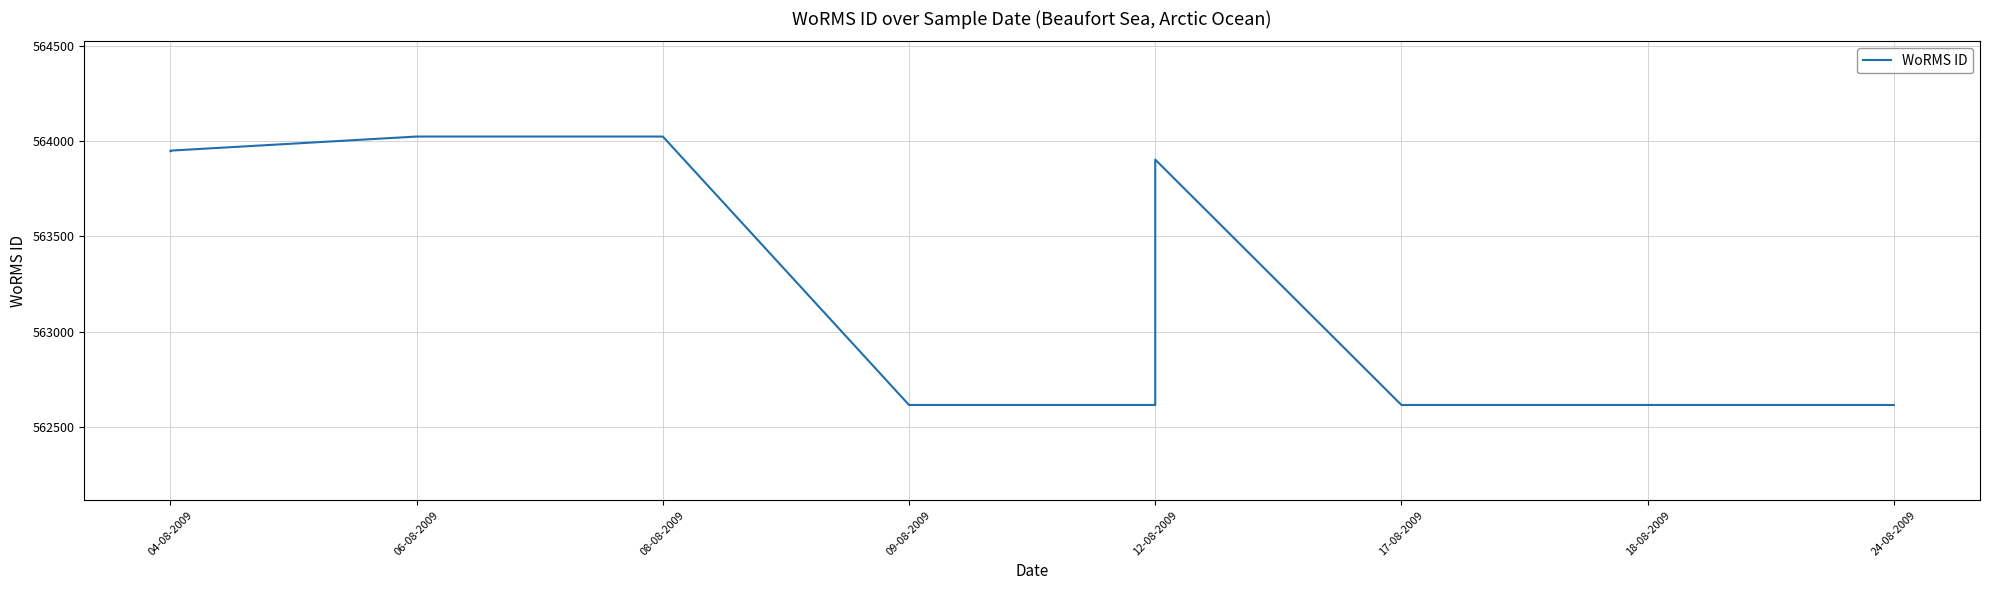

Is this an area chart (filled region under the line)?

No